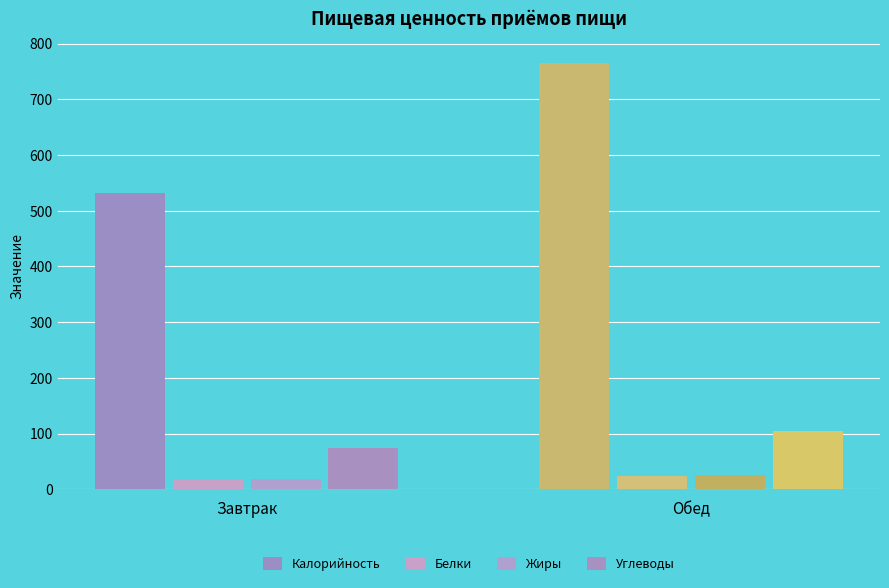

What is the difference between the highest and lowest values at Завтрак?

514.0